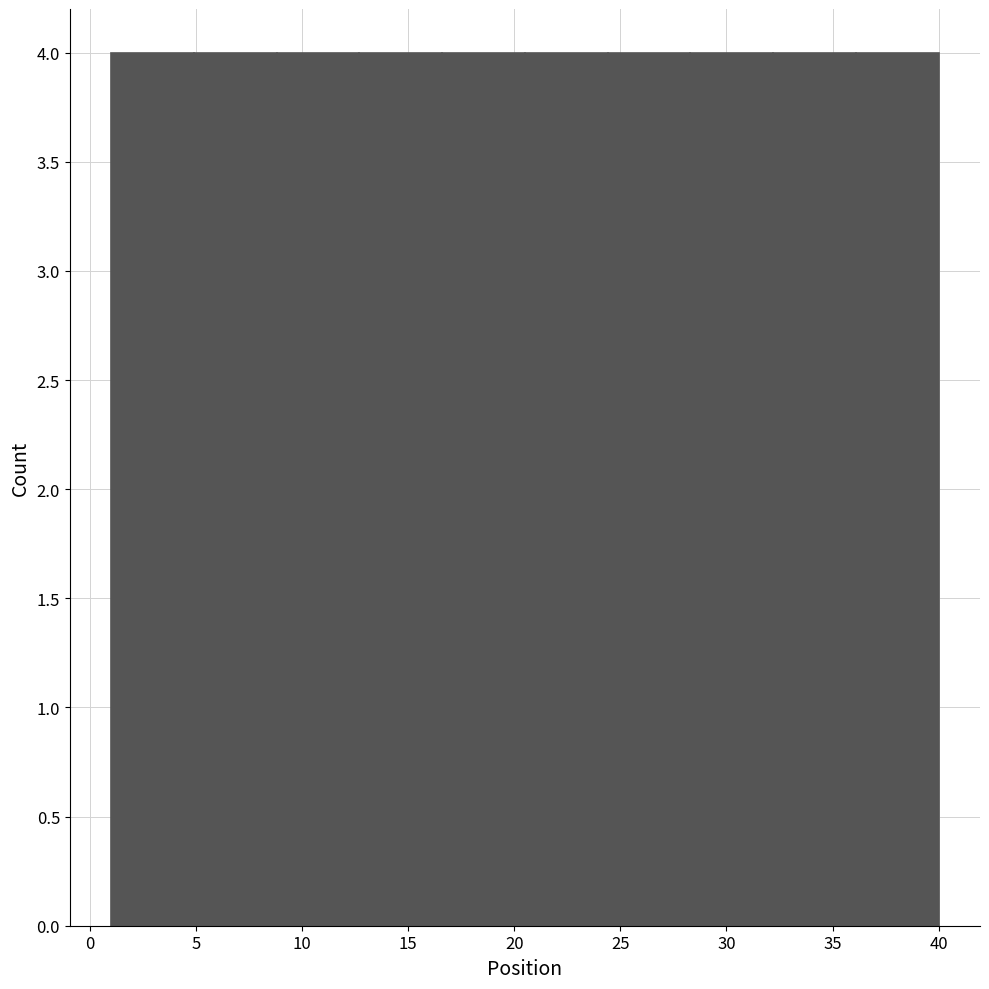

Reading left to right, list every bar in this chart as the range it spans on the x-axis followed by its height. Neither the bar edges nor the heights are printed on the chart, so give them approximately, as read against the axes.

1.0 to 4.9: 4
4.9 to 8.8: 4
8.8 to 12.7: 4
12.7 to 16.6: 4
16.6 to 20.5: 4
20.5 to 24.4: 4
24.4 to 28.3: 4
28.3 to 32.2: 4
32.2 to 36.1: 4
36.1 to 40.0: 4